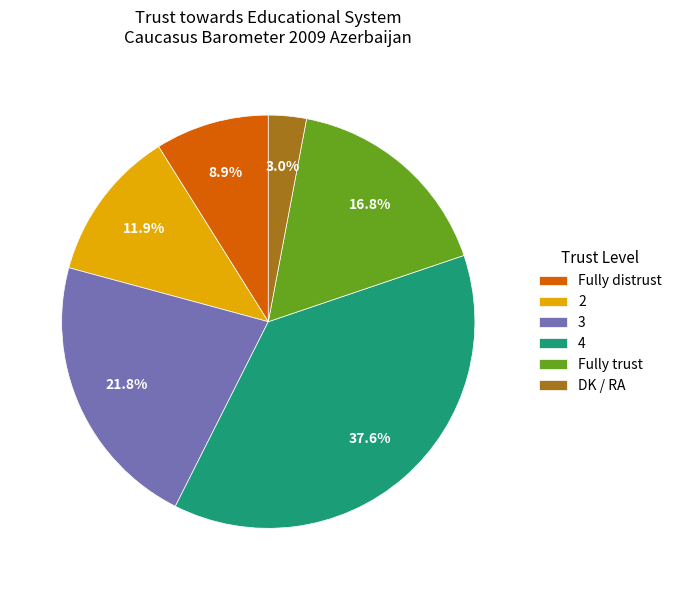

What percentage is the DK / RA slice, to the nearest percent?

3%